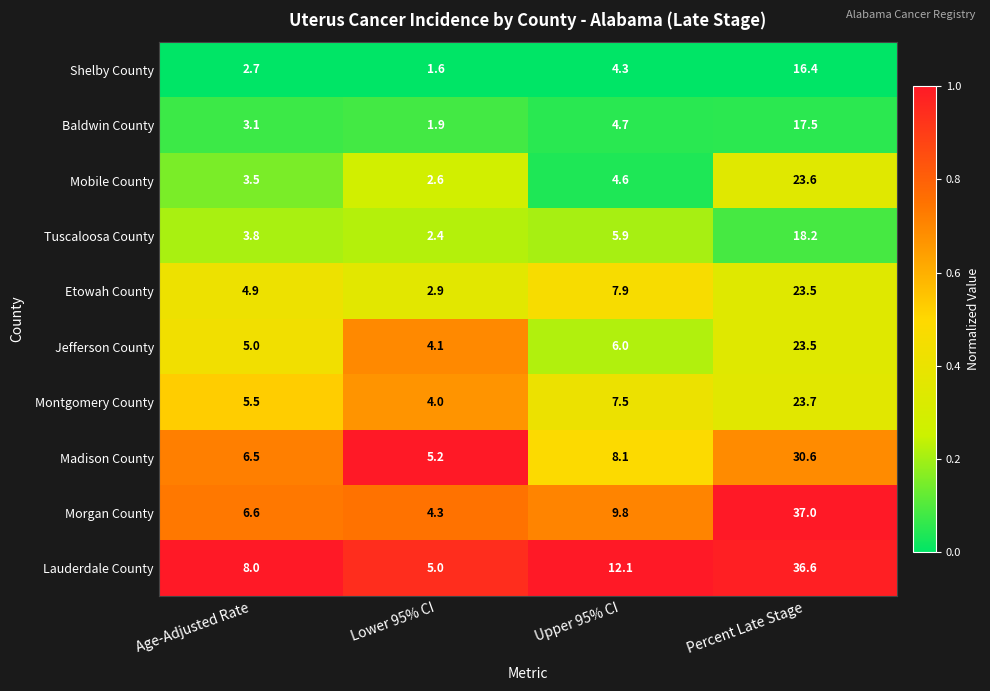

What is the sum of the Madison County values at Upper 95% CI and Percent Late Stage?

38.7